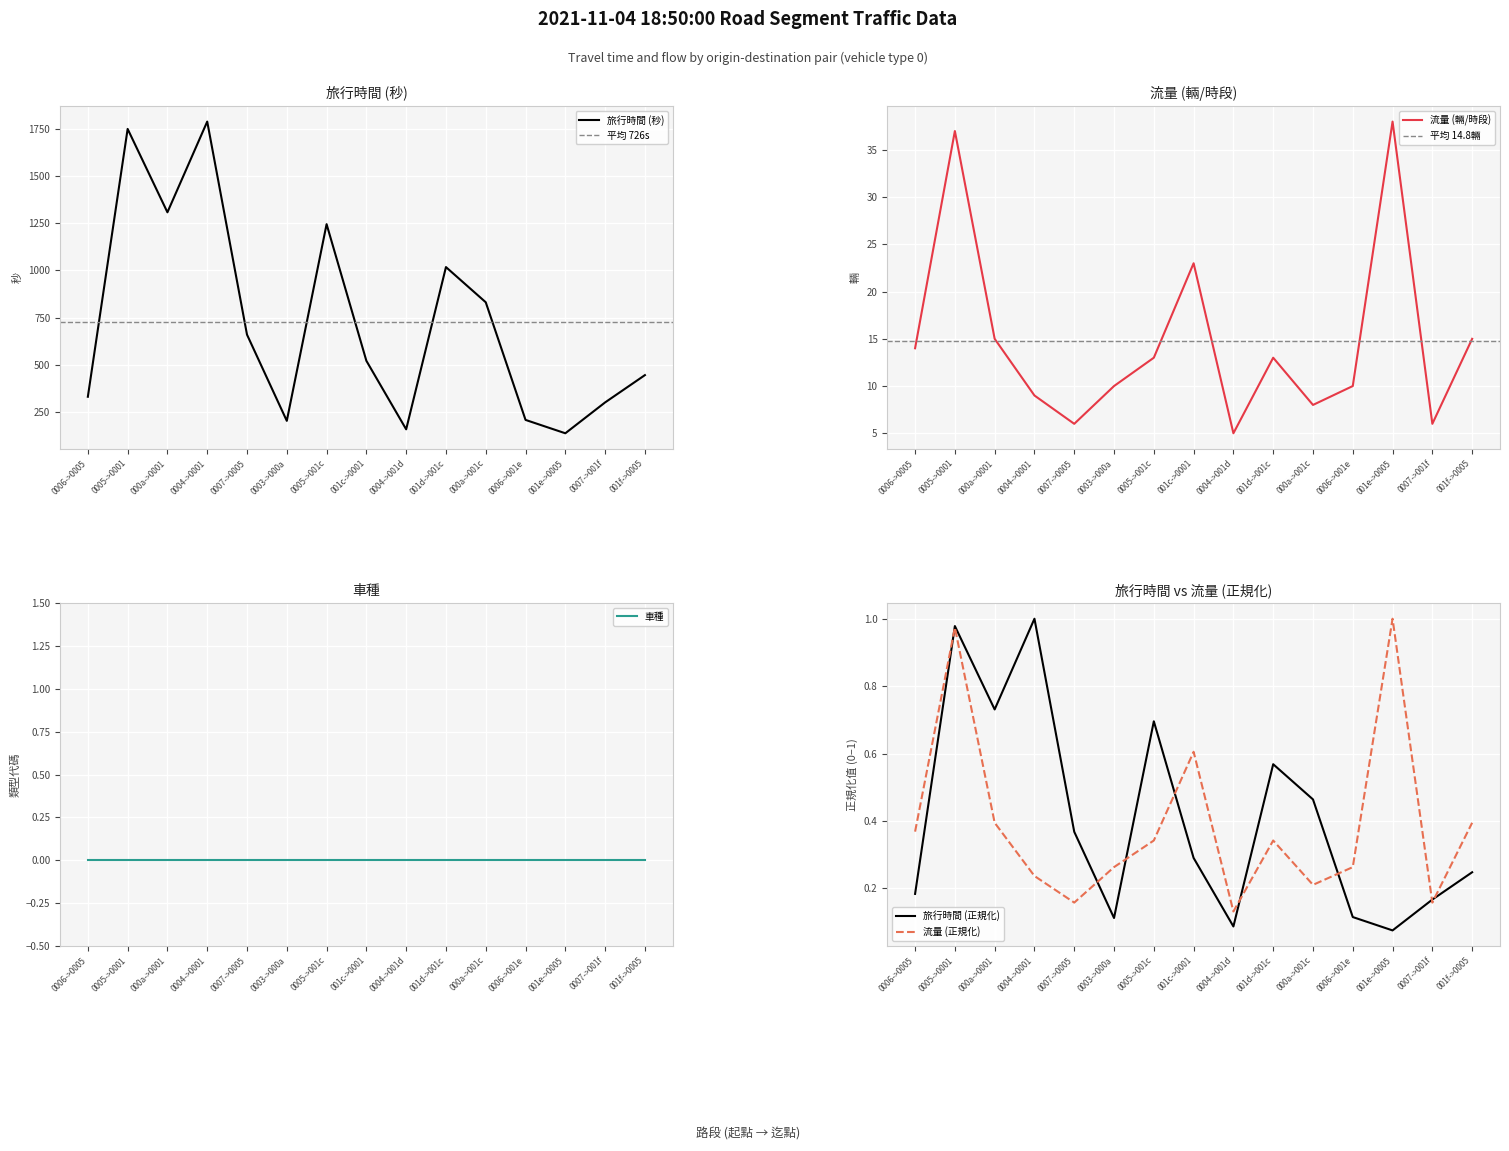

What is the highest value of the 旅行時間 series?

1791